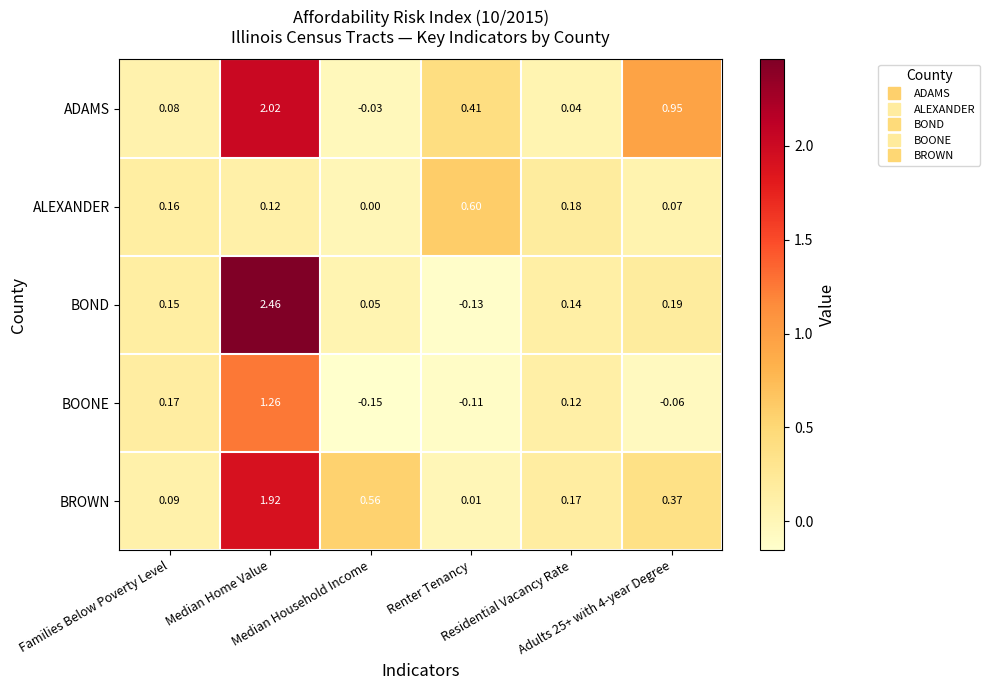

Rank the series by their maximum value, from highest to lowest.

BOND, ADAMS, BROWN, BOONE, ALEXANDER